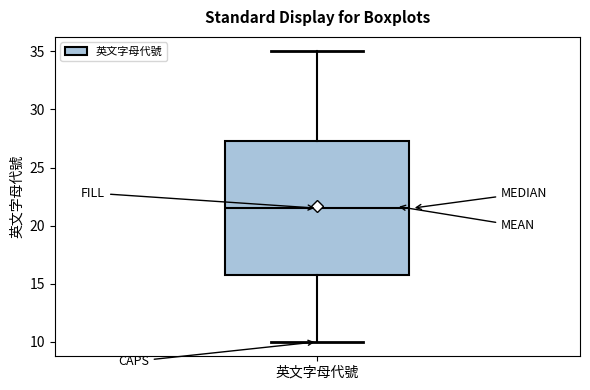

Transcribe this box plot: give where the median line is, the range the box spans, and where the two whiskers end, as read against the y-axis. The values are not printed on the chart, so give them approximately, as read against the axis.

median 21.5, box 16.0 to 27.5, whiskers 10.0 to 35.0